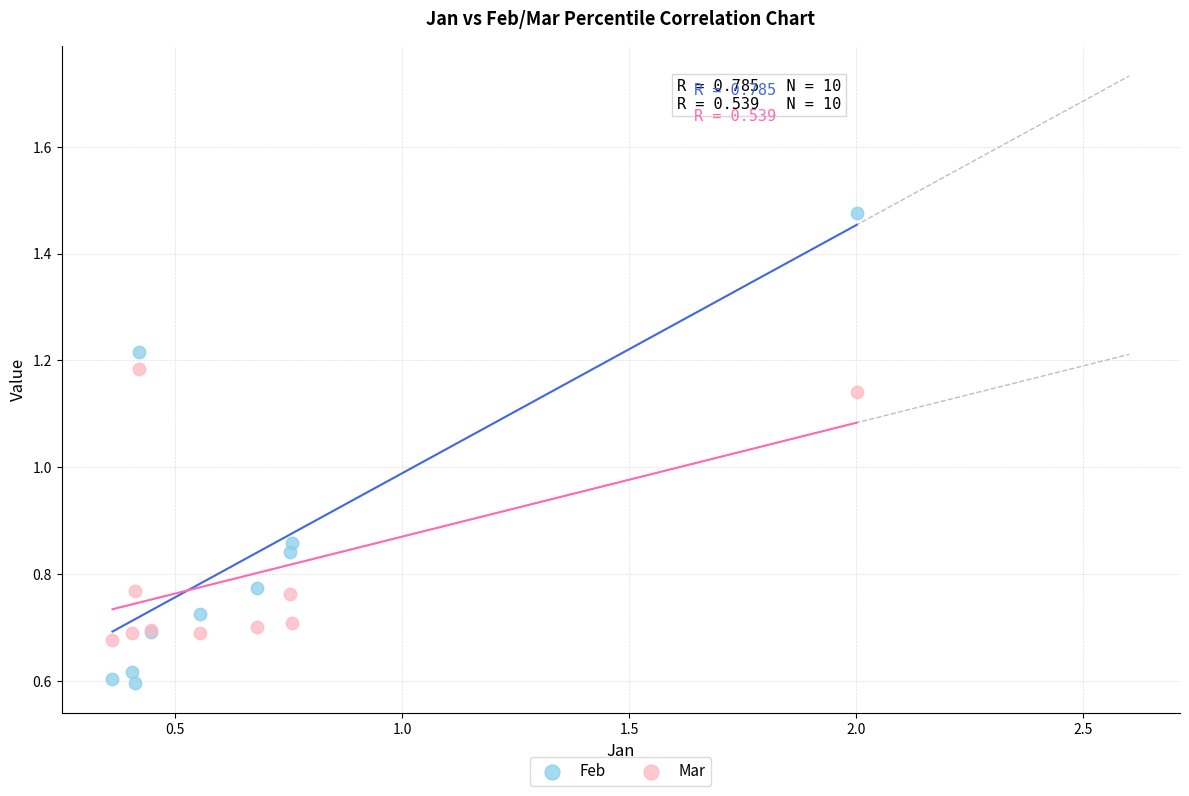

Which series has the largest Y range (max minus min)?

Feb